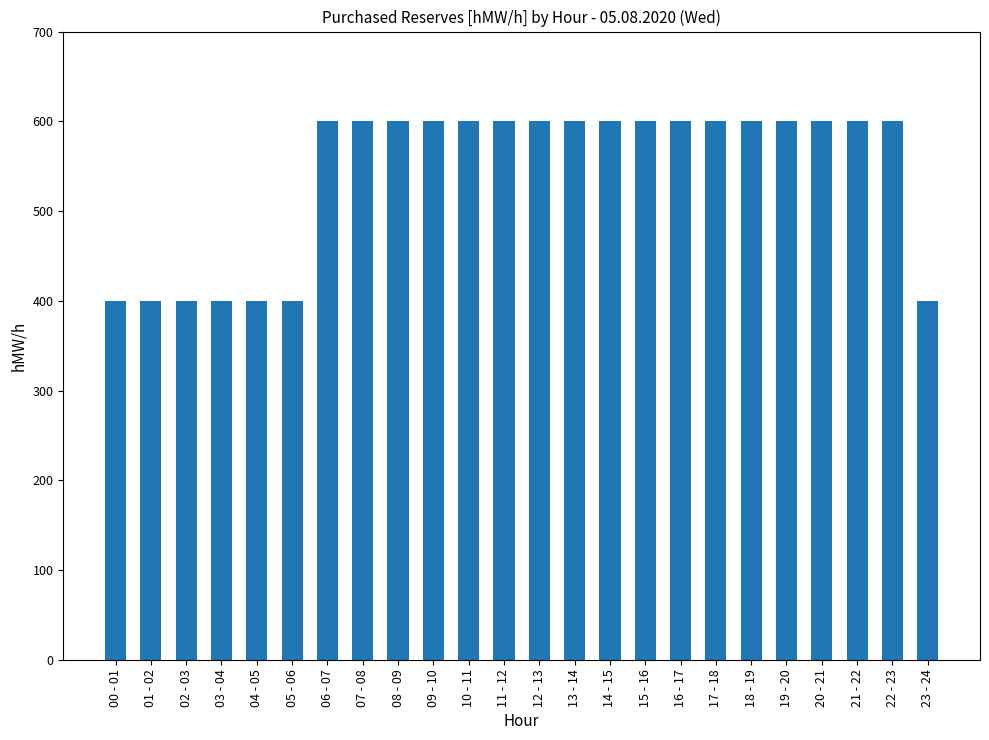

What is the greatest value displayed?

600